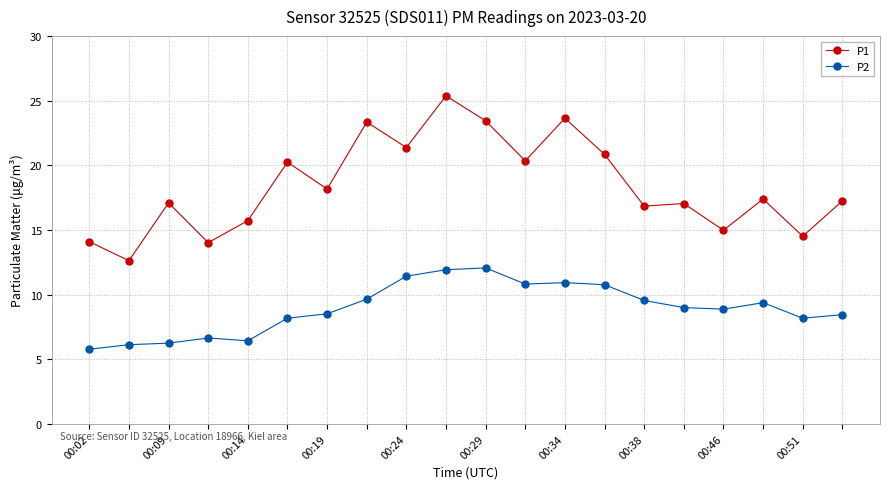

What is the average value of the P2 series?

8.9